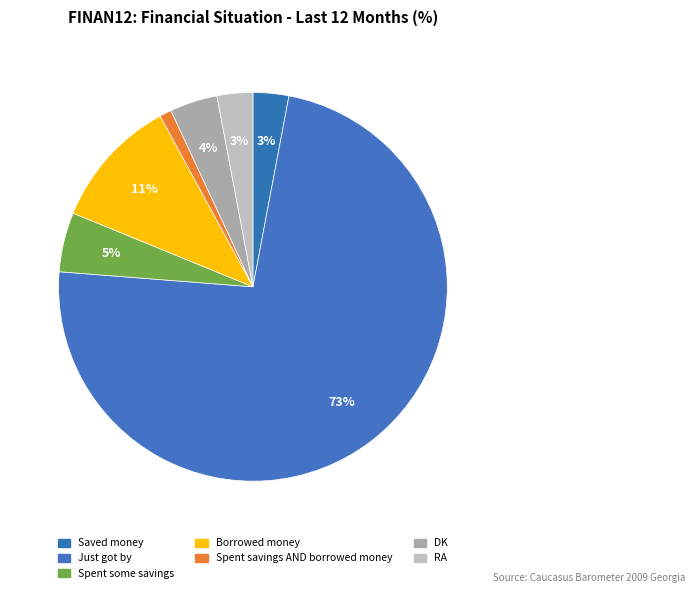

Which slice is the largest?

Just got by